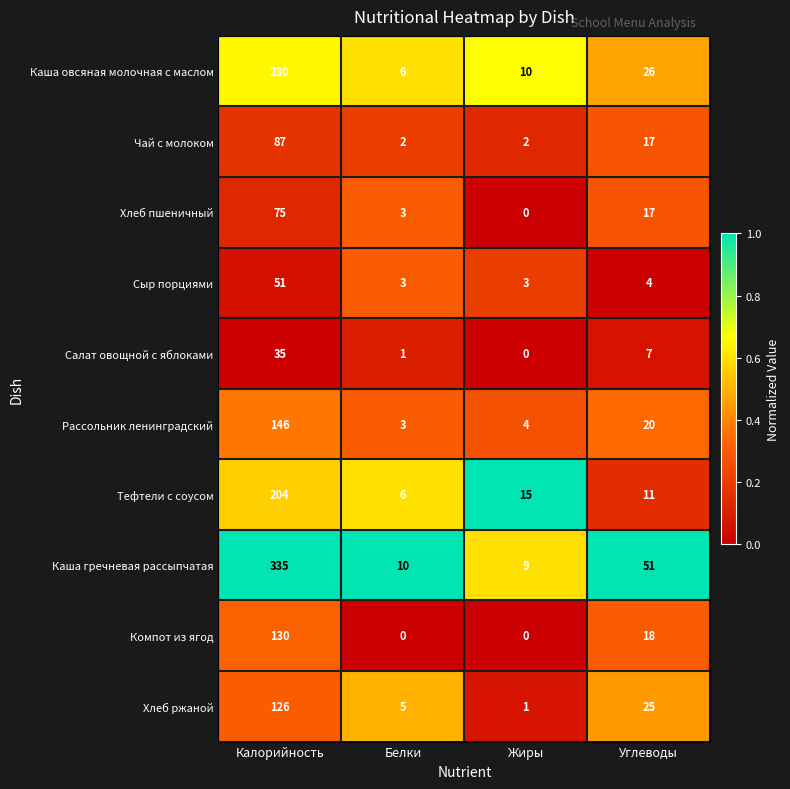

Where does the Каша гречневая рассыпчатая series first go above 51?

Калорийность